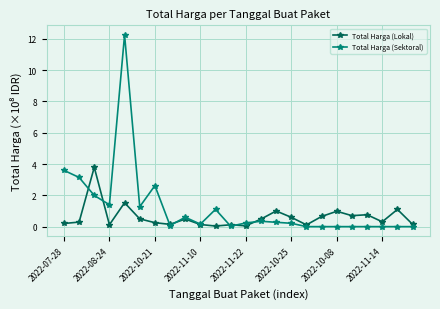

What is the highest value of the Total Harga (Lokal) series?

3.8